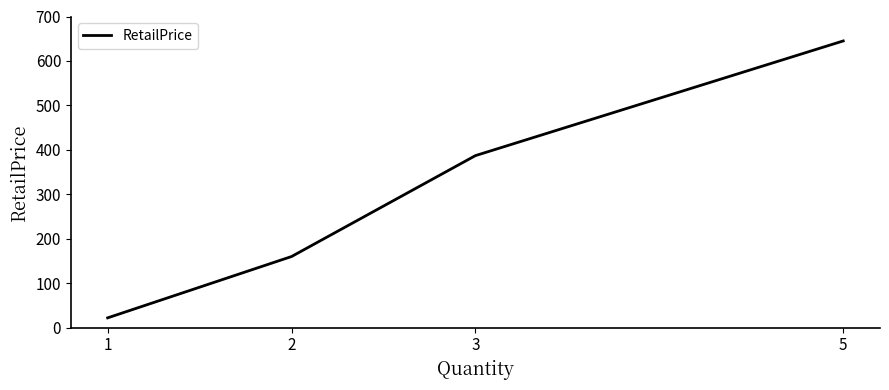

Rank the categories by value from lowest to highest.

1, 2, 3, 5